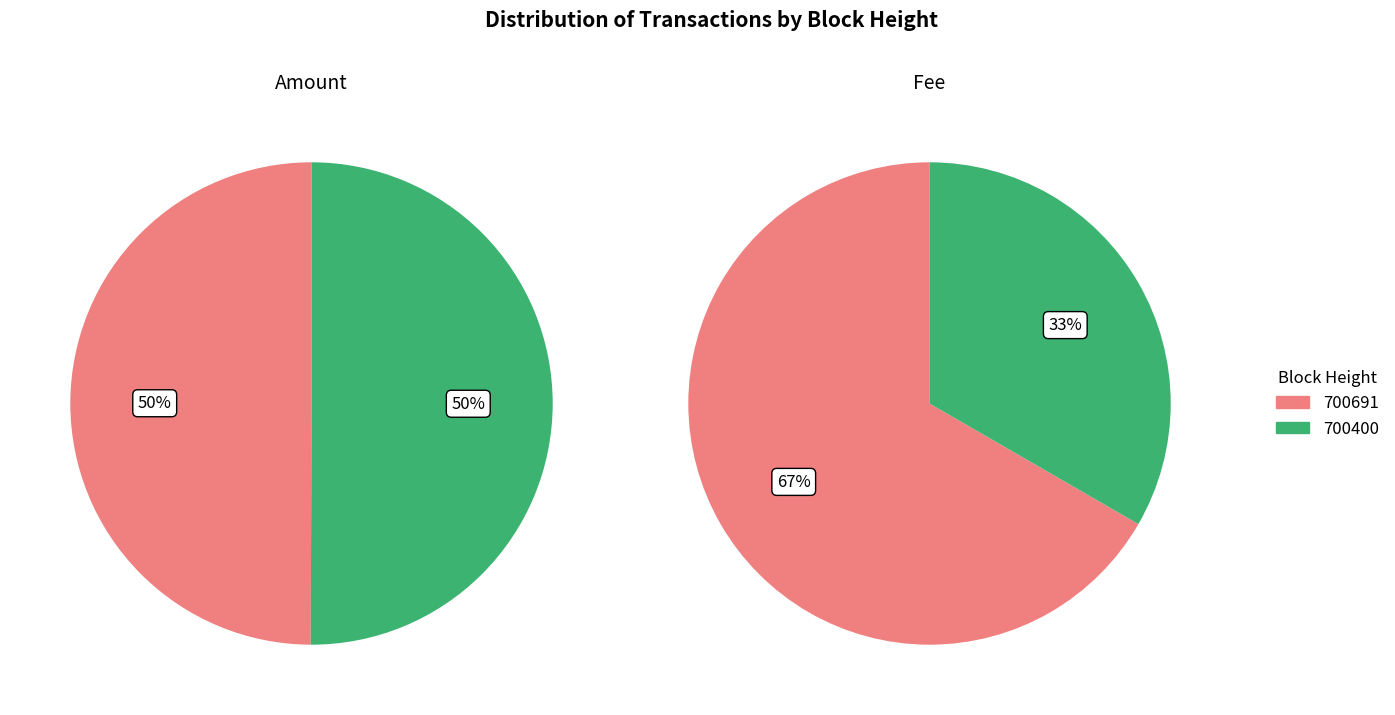

Rank the series at 700691 from highest to lowest value.

Amount, Fee